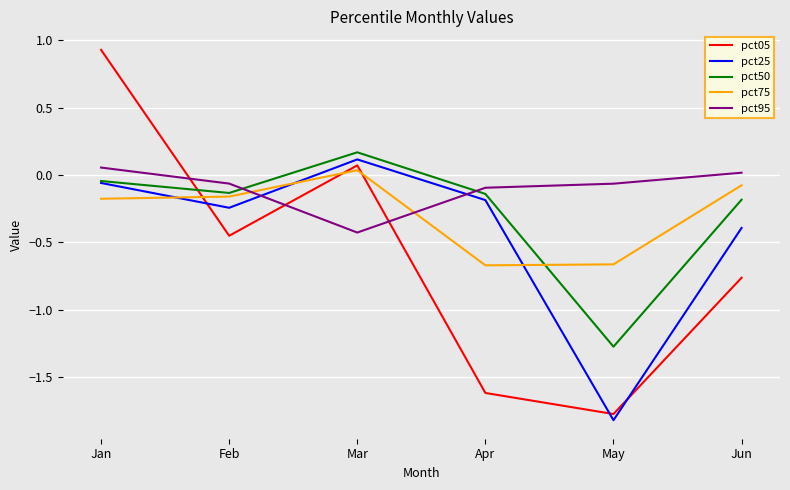

Between Jan and May, which series saw the biggest shift?

pct05